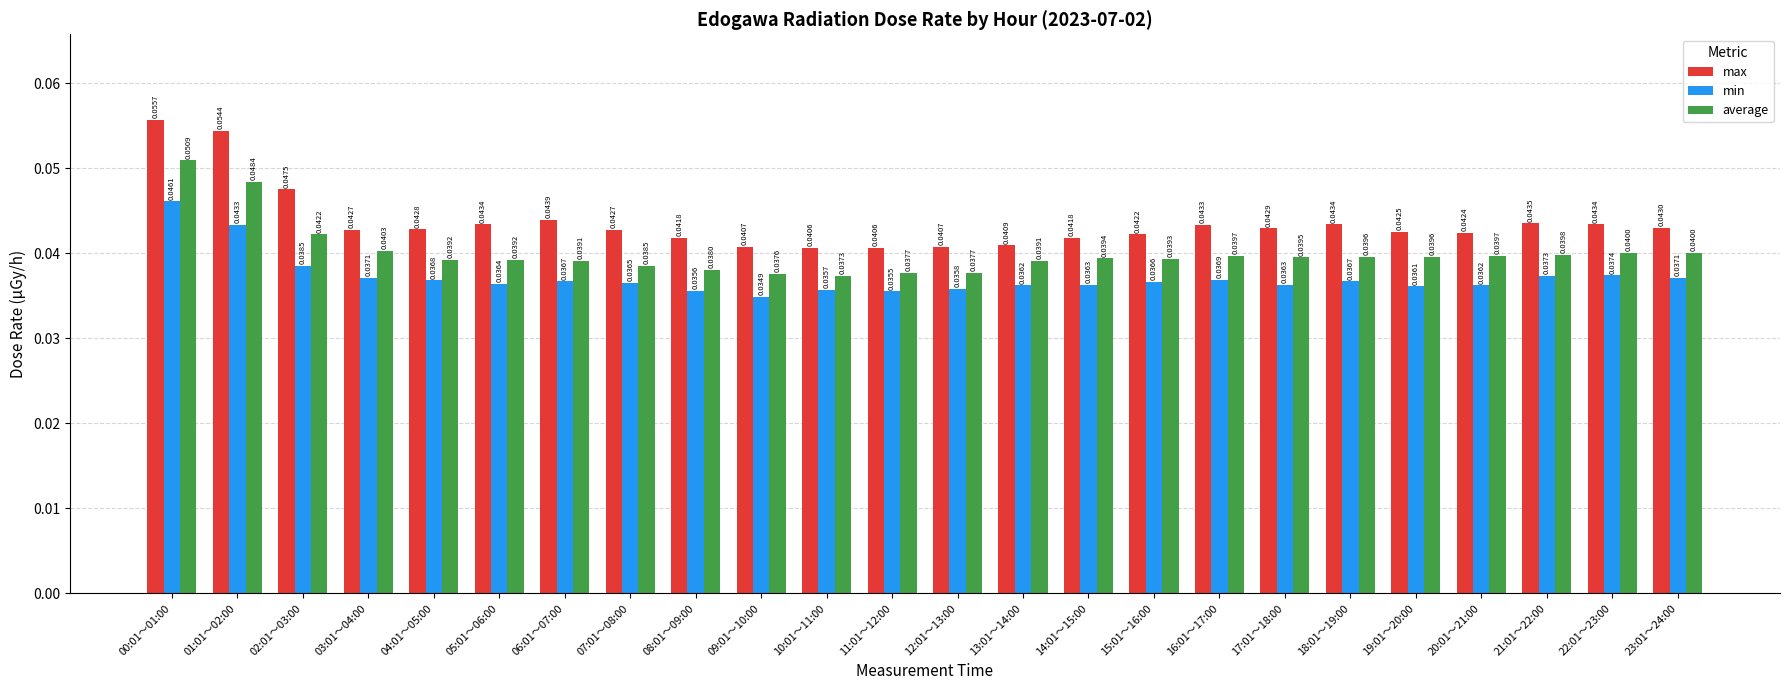

What is the label of the 17th bar from the right?

07:01～08:00